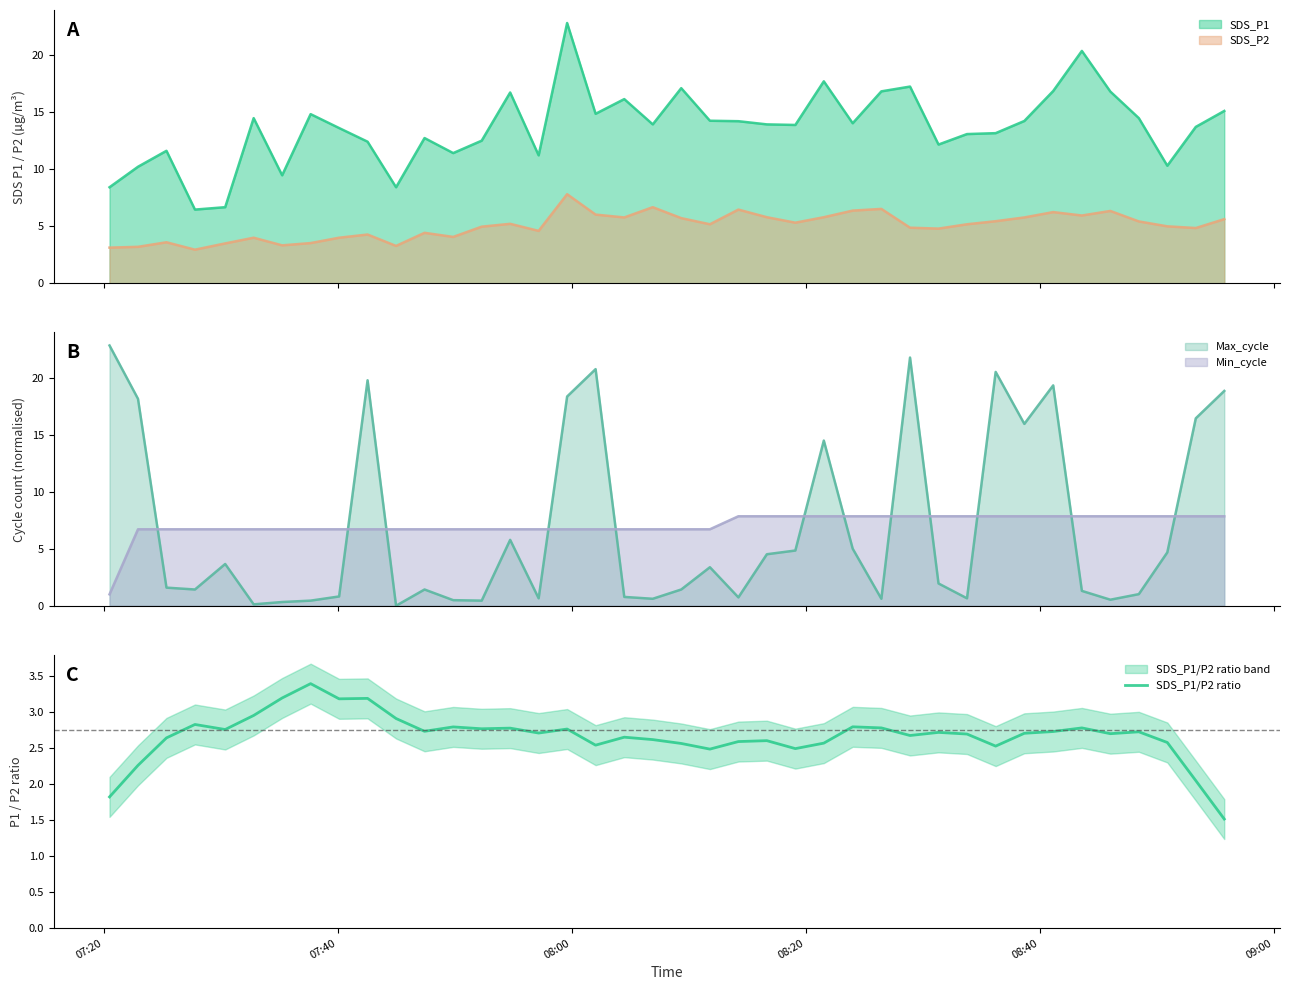

True or false: SDS_P1 and SDS_P2 cross at least once.

False